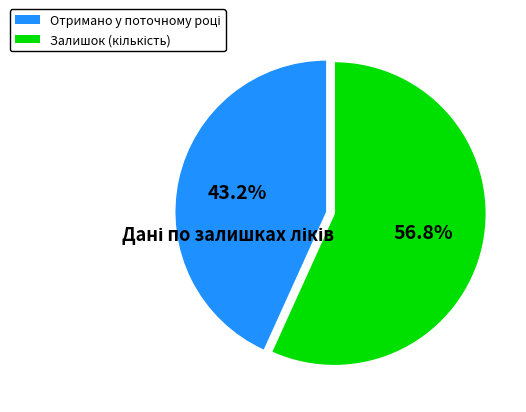

Count the number of slices in the pie.

2